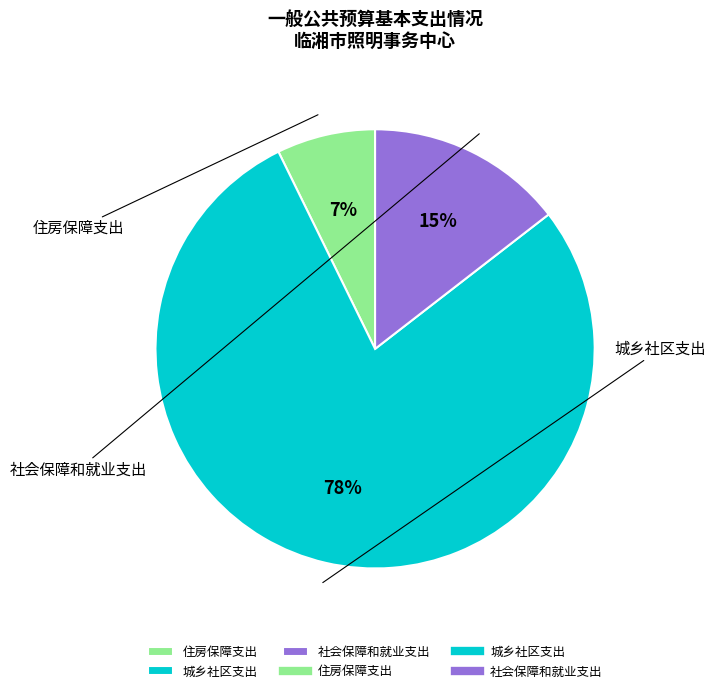

To the nearest percent, what is the difference between the 城乡社区支出 and 住房保障支出 slice percentages?

71%